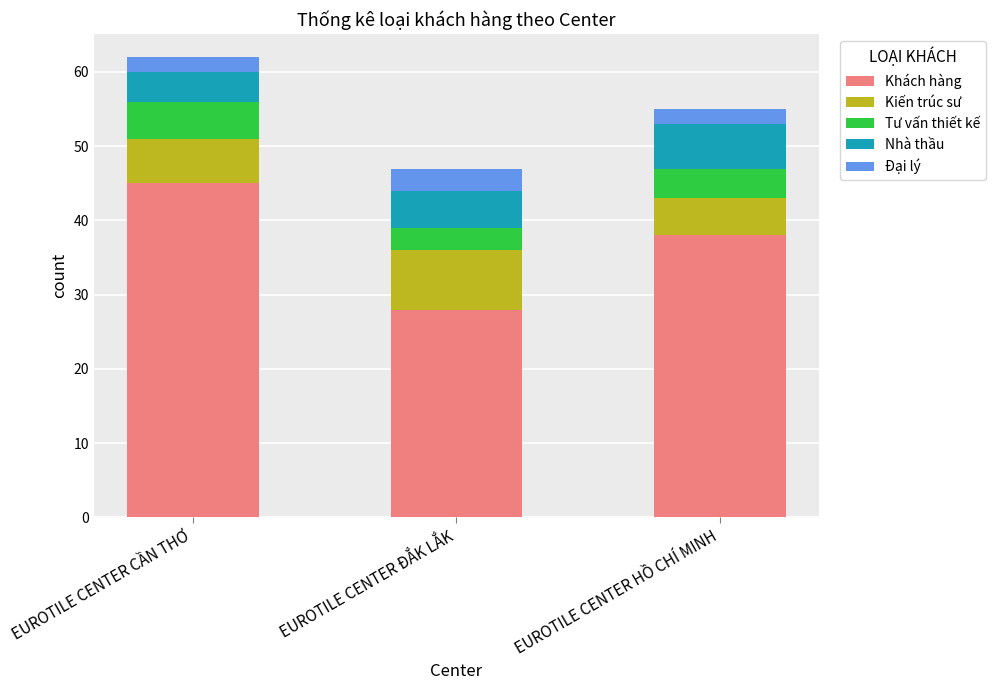

Which category has the highest value in the Khách hàng series?

EUROTILE CENTER CẦN THƠ